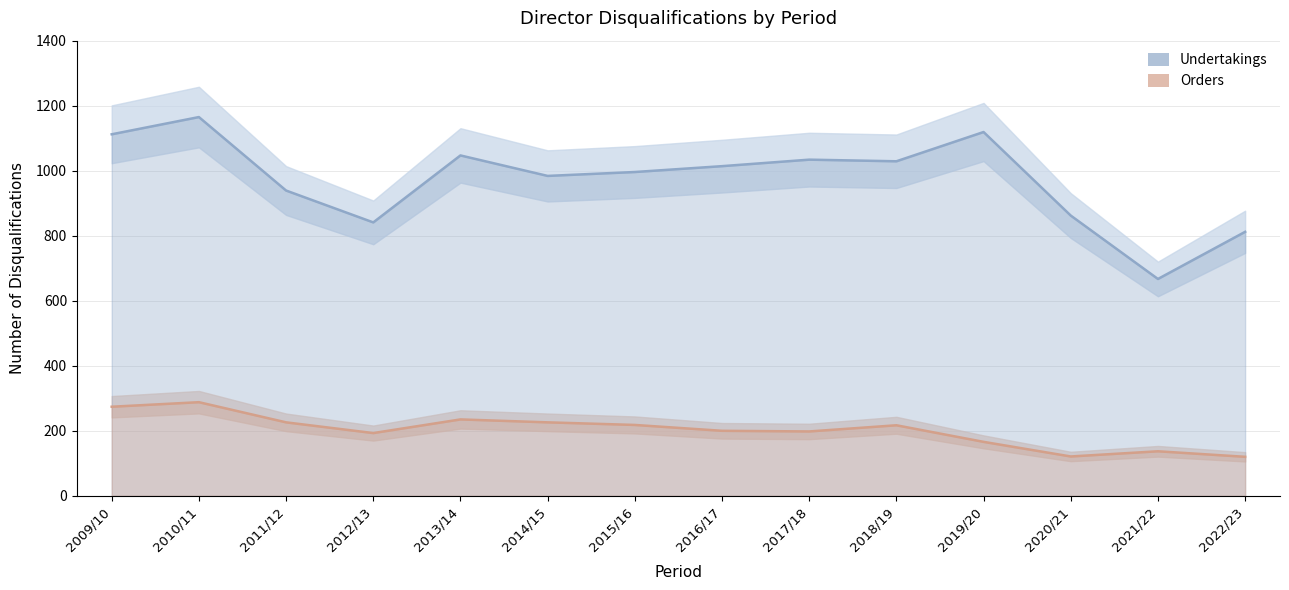

Does the chart display data point markers on the line(s)?

No